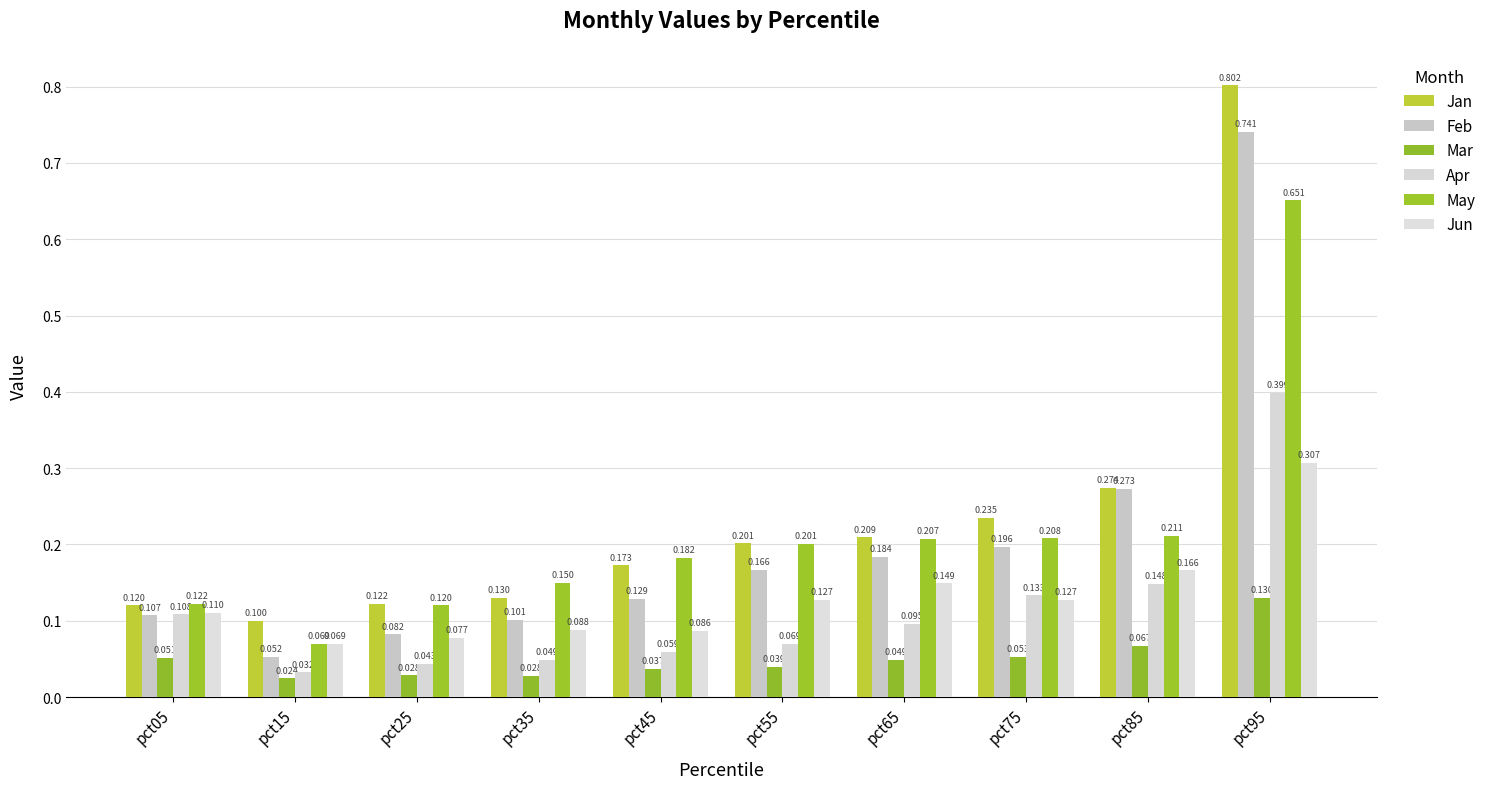

What is the maximum value shown in the chart?

0.8